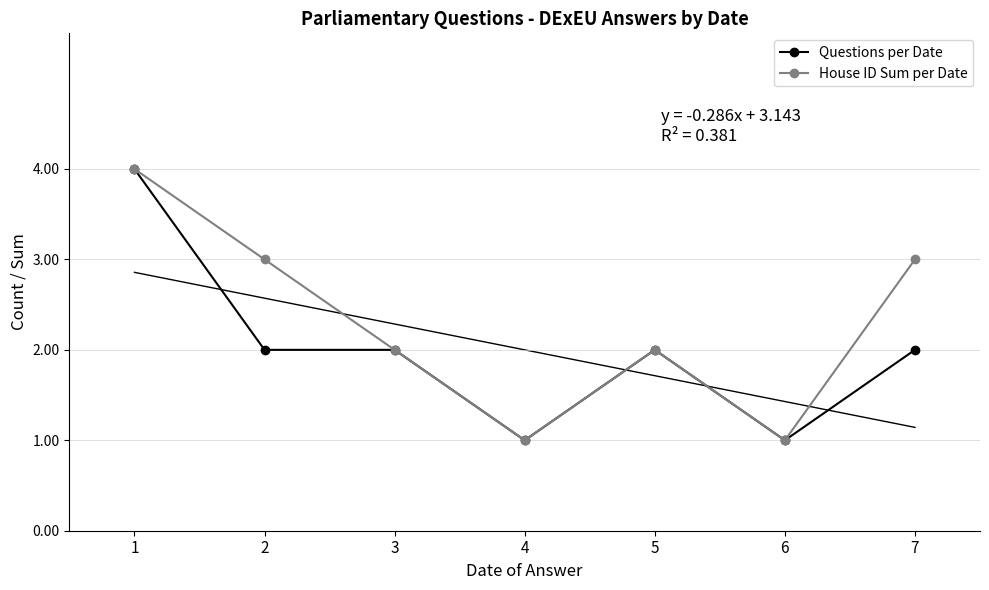

The Questions per Date series shows 3 at 7. True or false?

False